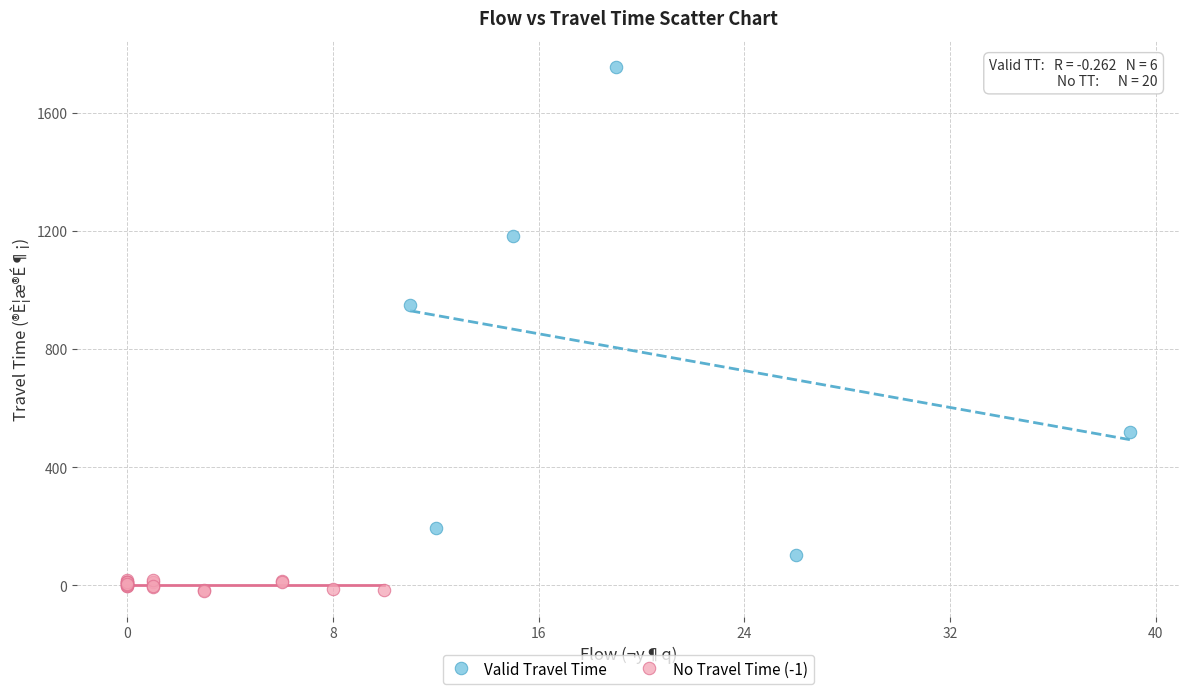

Which series contains the highest Y value?

Valid Travel Time